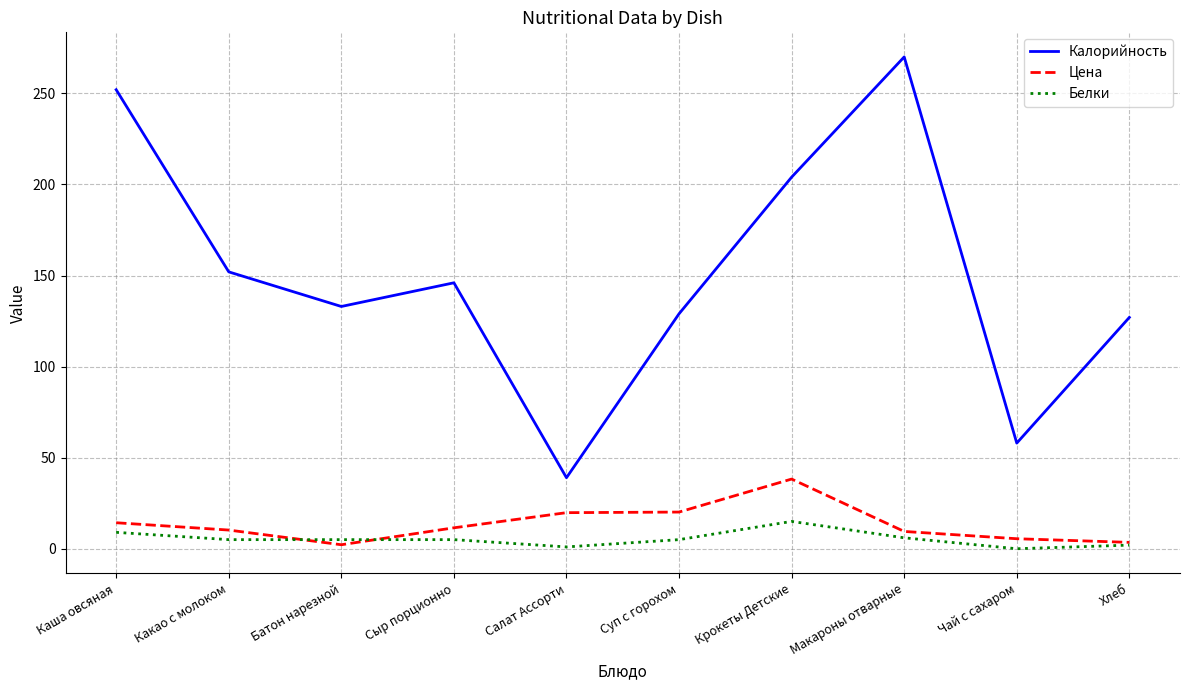

Is the value of Калорийность at Макароны отварные greater than the value of Цена at Батон нарезной?

Yes